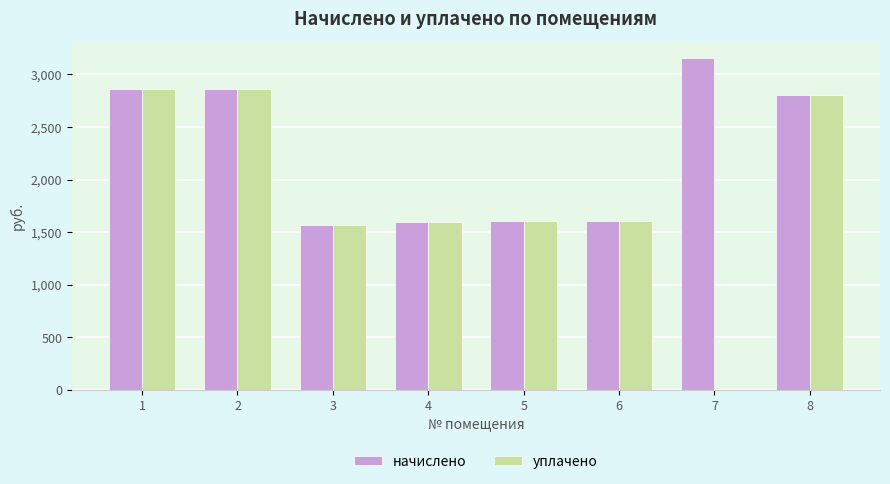

What is the sum of the уплачено values at 7 and 8?

2808.2